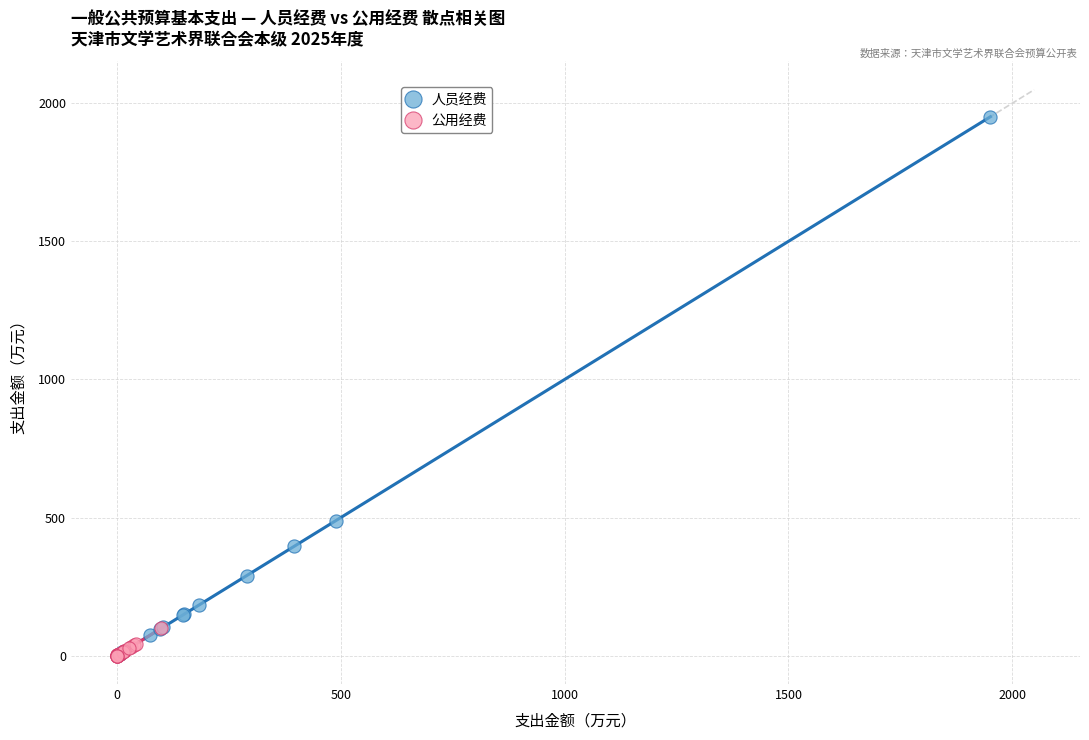

Which series has the largest Y range (max minus min)?

人员经费